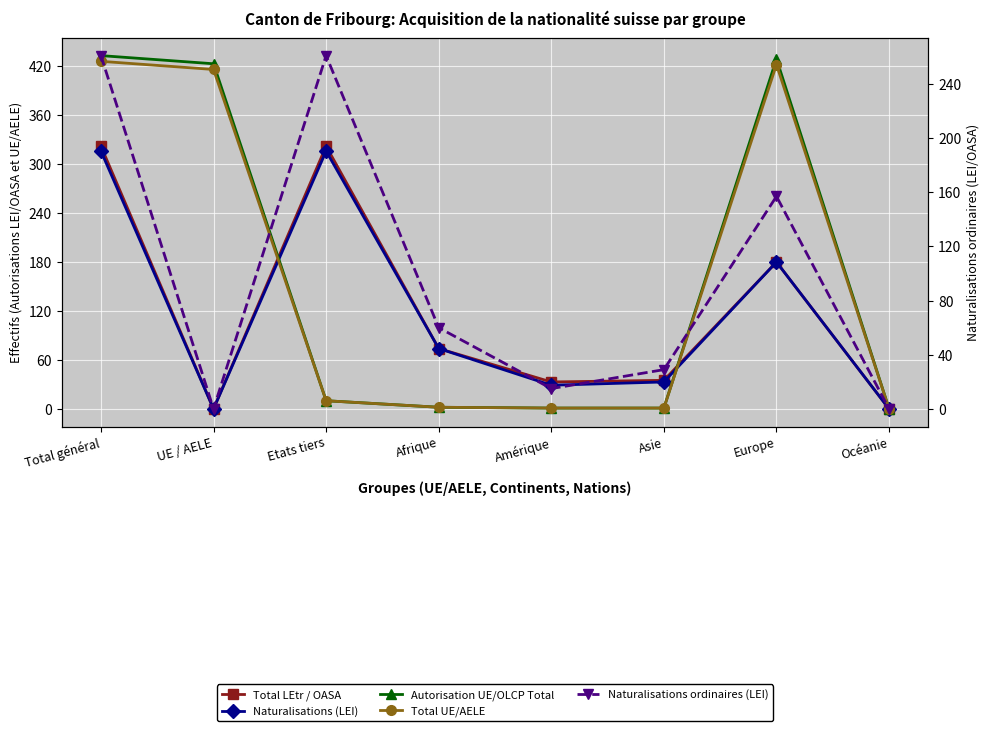

At which label does Naturalisations ordinaires (LEI) first exceed 60?

Total général